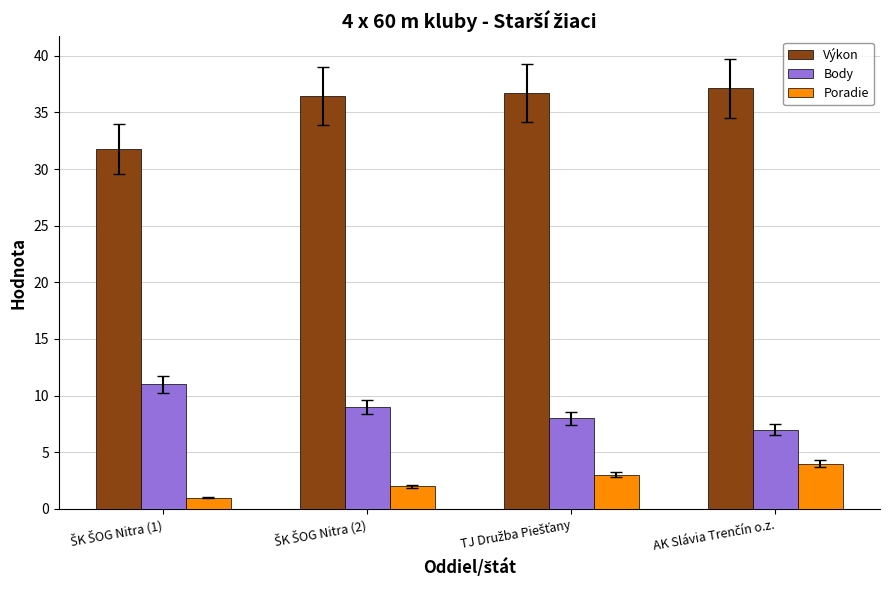

List the series in order of their peak value, lowest first.

Poradie, Body, Výkon